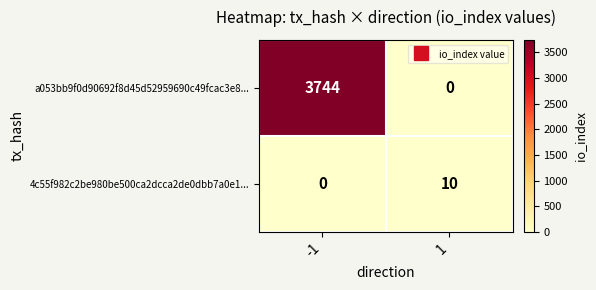

Read the 4c55f982c2be980be500ca2dcca2de0dbb7a0e1... value at 1, to the nearest 5.

10